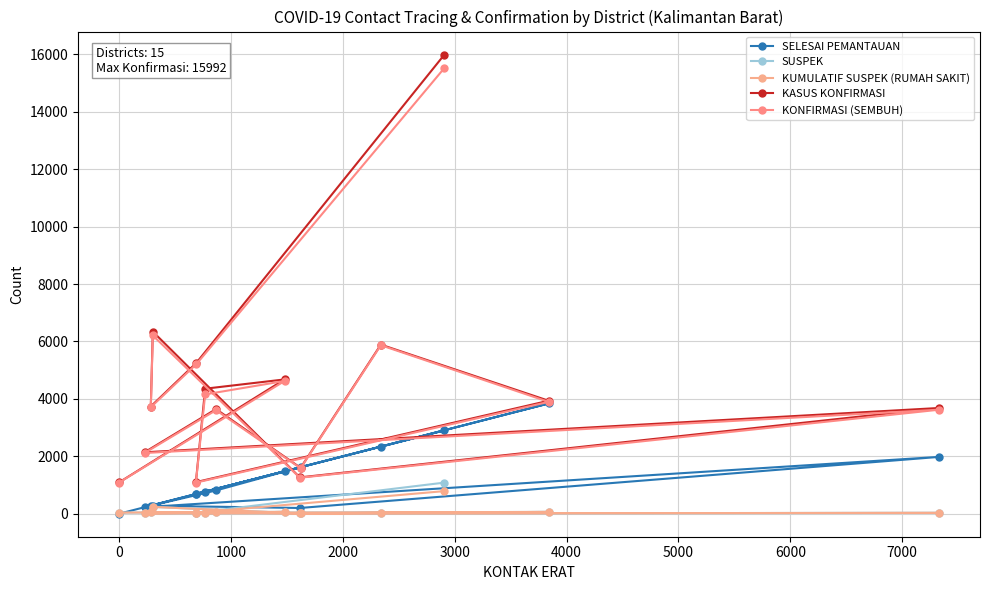

How many series are shown in this chart?

5